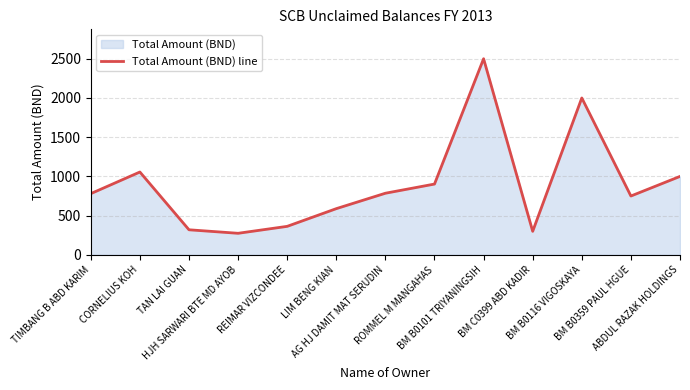

Is it true that the value at LIM BENG KIAN is 143.2?

False